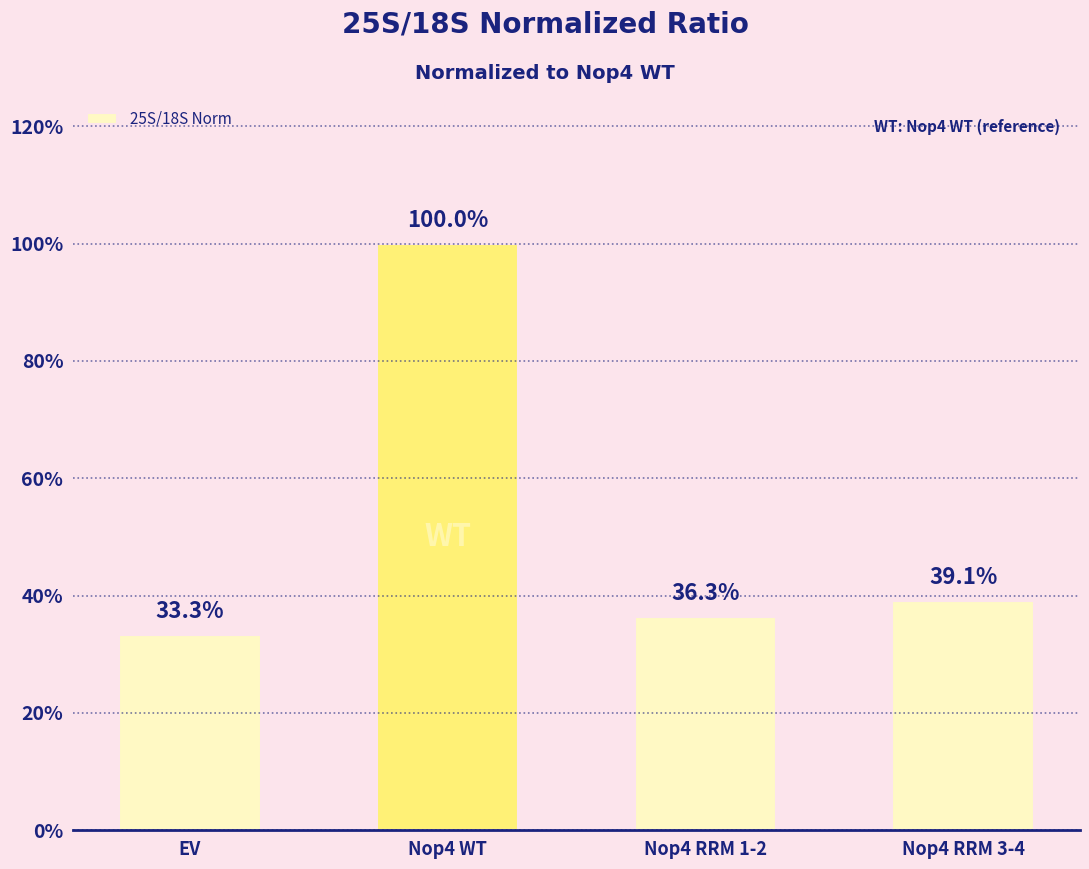

Which label corresponds to the smallest value in the chart?

EV